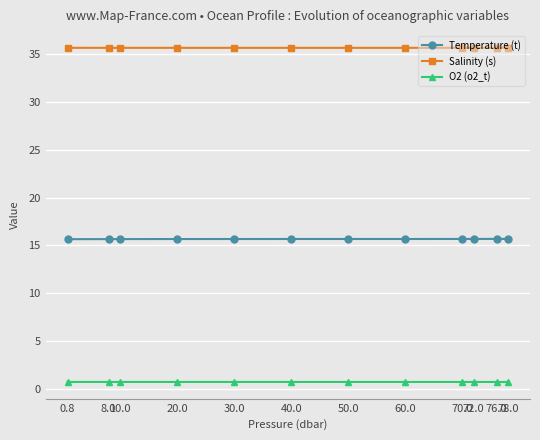

At how many categories does at least one series exceed 28?

12